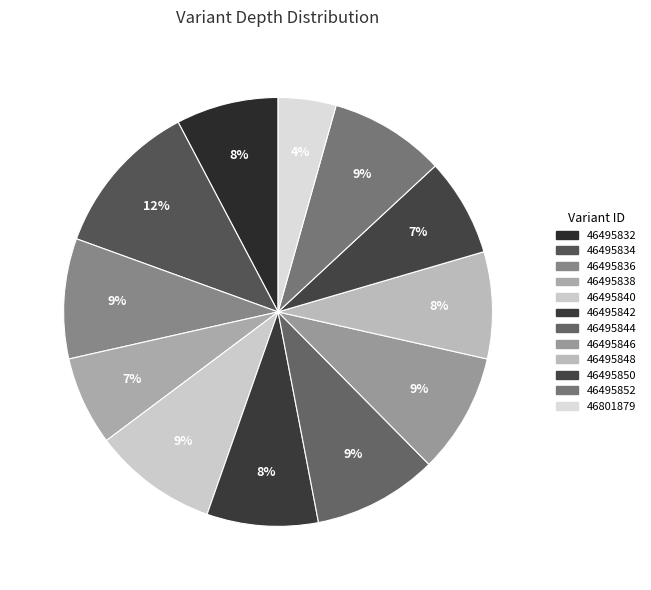

How many slices are in this pie chart?

12